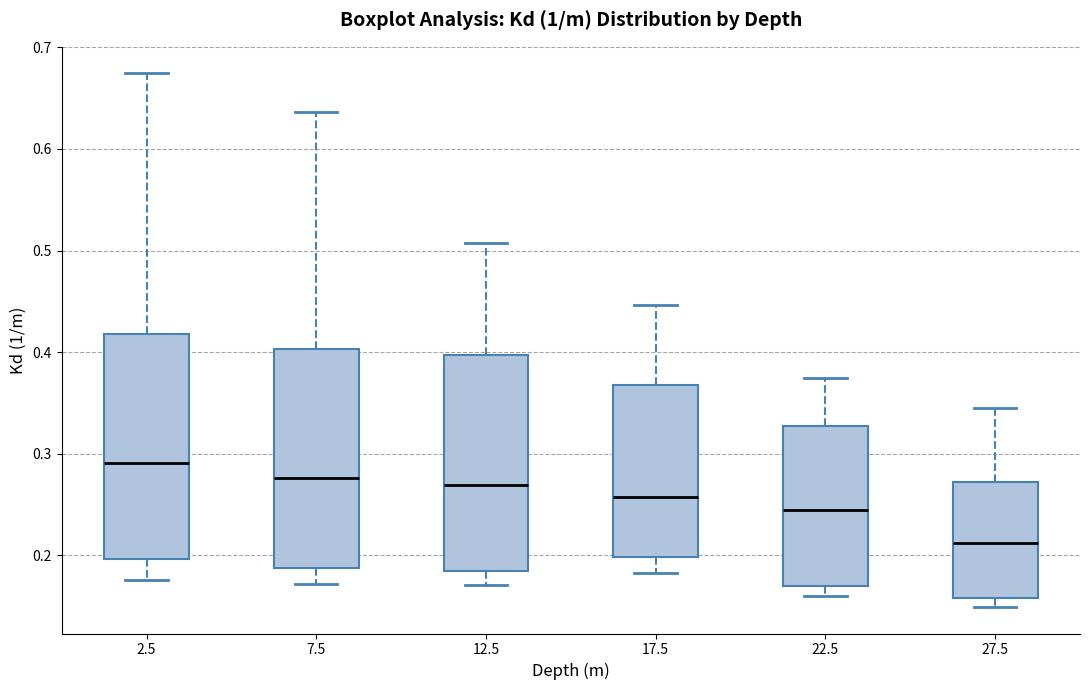

Reading left to right, read every box against the y-axis: the position of its median line, the range the box covers, and the ends of its whiskers. The values are not printed on the chart, so give them approximately, as read against the axis.

2.5: median 0.29, box 0.20 to 0.42, whiskers 0.18 to 0.67
7.5: median 0.28, box 0.19 to 0.40, whiskers 0.17 to 0.64
12.5: median 0.27, box 0.18 to 0.40, whiskers 0.17 to 0.51
17.5: median 0.26, box 0.20 to 0.37, whiskers 0.18 to 0.45
22.5: median 0.24, box 0.17 to 0.33, whiskers 0.16 to 0.37
27.5: median 0.21, box 0.16 to 0.27, whiskers 0.15 to 0.34